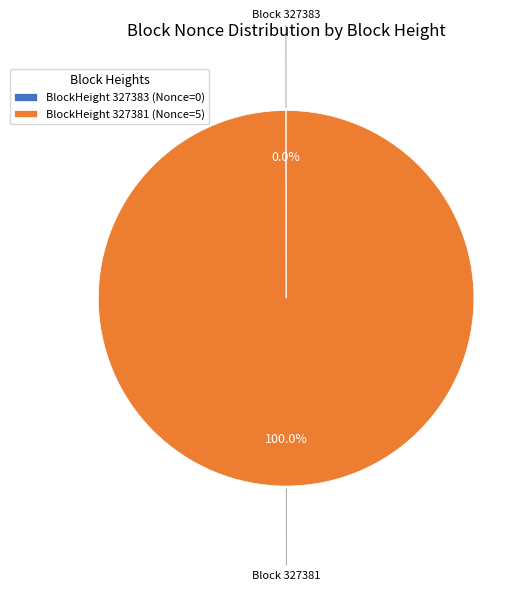

Is BlockHeight 327381 (Nonce=5) the majority of the pie?

Yes